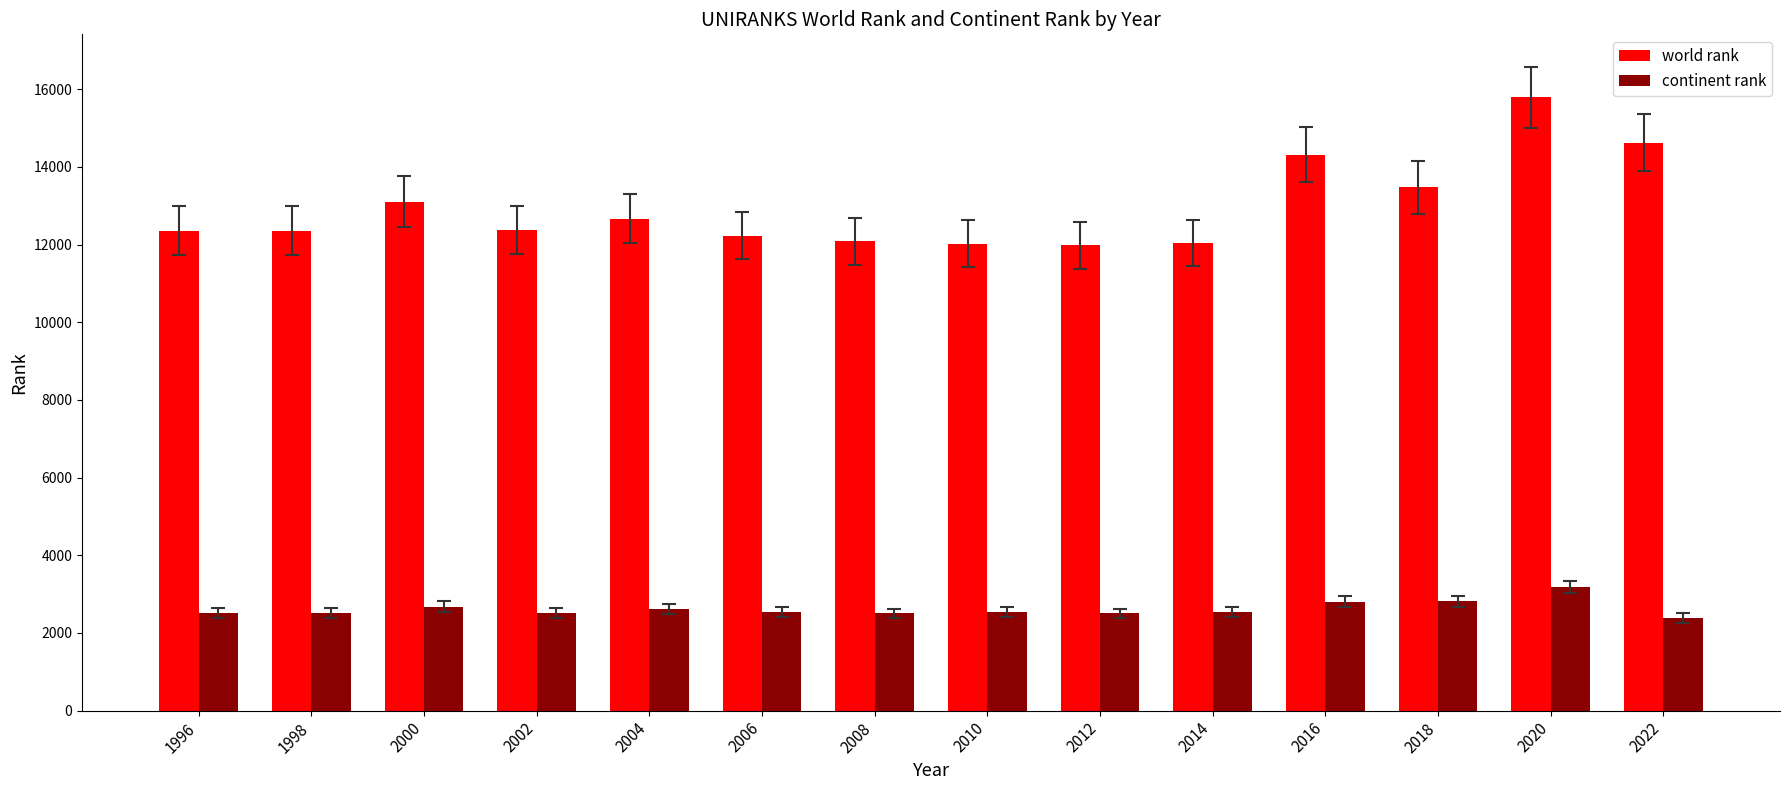

What are all the series names shown in the legend?

world rank, continent rank